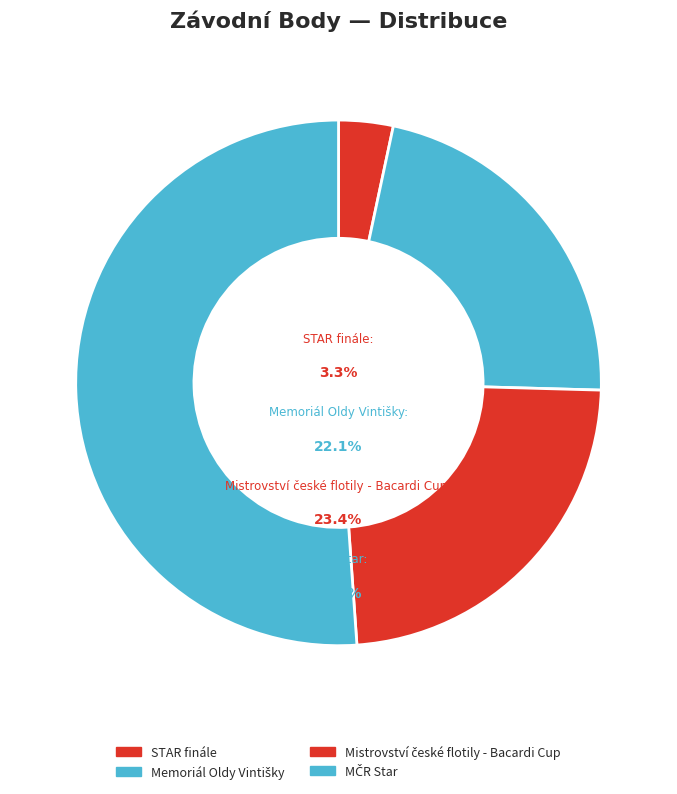

True or false: STAR finále accounts for 3% of the total.

True